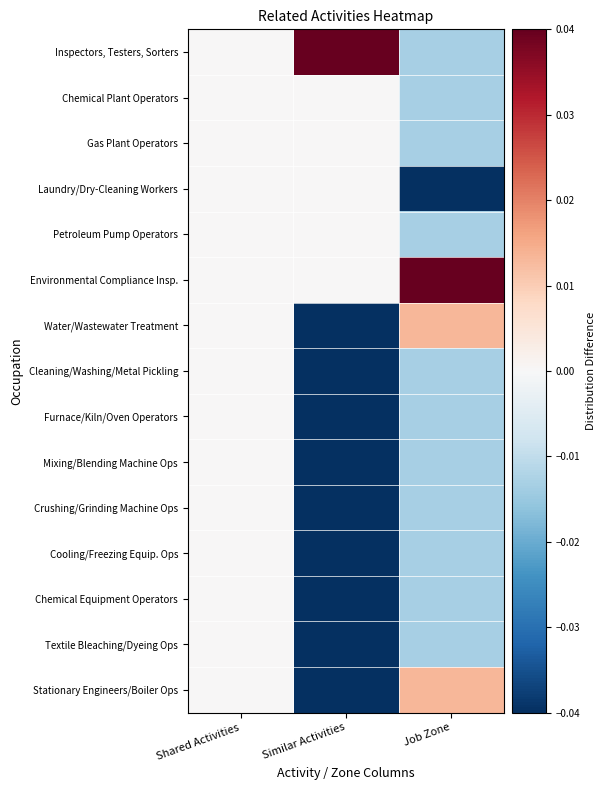

Reading left to right, what are all the values shown in this chart?

Inspectors, Testers, Sorters: Shared Activities=0.0	Similar Activities=0.0	Job Zone=-0.0
Chemical Plant Operators: Shared Activities=0.0	Similar Activities=0.0	Job Zone=-0.0
Gas Plant Operators: Shared Activities=0.0	Similar Activities=0.0	Job Zone=-0.0
Laundry/Dry-Cleaning Workers: Shared Activities=0.0	Similar Activities=0.0	Job Zone=-0.0
Petroleum Pump Operators: Shared Activities=0.0	Similar Activities=0.0	Job Zone=-0.0
Environmental Compliance Insp.: Shared Activities=0.0	Similar Activities=0.0	Job Zone=0.0
Water/Wastewater Treatment: Shared Activities=0.0	Similar Activities=-0.0	Job Zone=0.0
Cleaning/Washing/Metal Pickling: Shared Activities=0.0	Similar Activities=-0.0	Job Zone=-0.0
Furnace/Kiln/Oven Operators: Shared Activities=0.0	Similar Activities=-0.0	Job Zone=-0.0
Mixing/Blending Machine Ops: Shared Activities=0.0	Similar Activities=-0.0	Job Zone=-0.0
Crushing/Grinding Machine Ops: Shared Activities=0.0	Similar Activities=-0.0	Job Zone=-0.0
Cooling/Freezing Equip. Ops: Shared Activities=0.0	Similar Activities=-0.0	Job Zone=-0.0
Chemical Equipment Operators: Shared Activities=0.0	Similar Activities=-0.0	Job Zone=-0.0
Textile Bleaching/Dyeing Ops: Shared Activities=0.0	Similar Activities=-0.0	Job Zone=-0.0
Stationary Engineers/Boiler Ops: Shared Activities=0.0	Similar Activities=-0.0	Job Zone=0.0